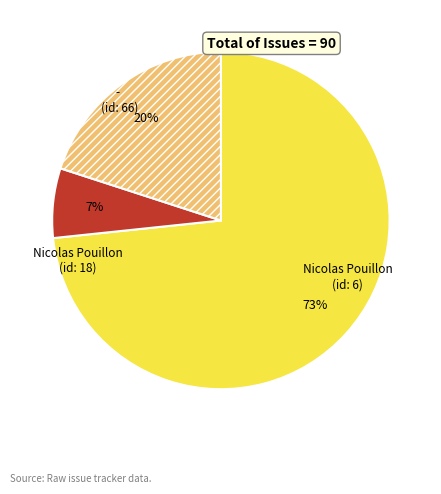

Does any single category account for the majority?

Yes